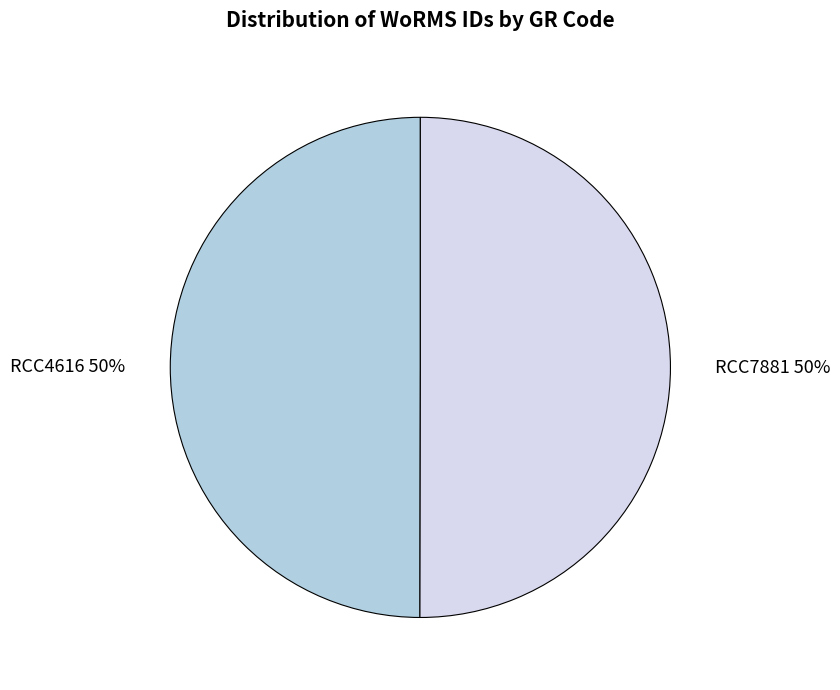

Approximately how many times larger is the value at RCC4616 50% compared to RCC7881 50%?

1.0